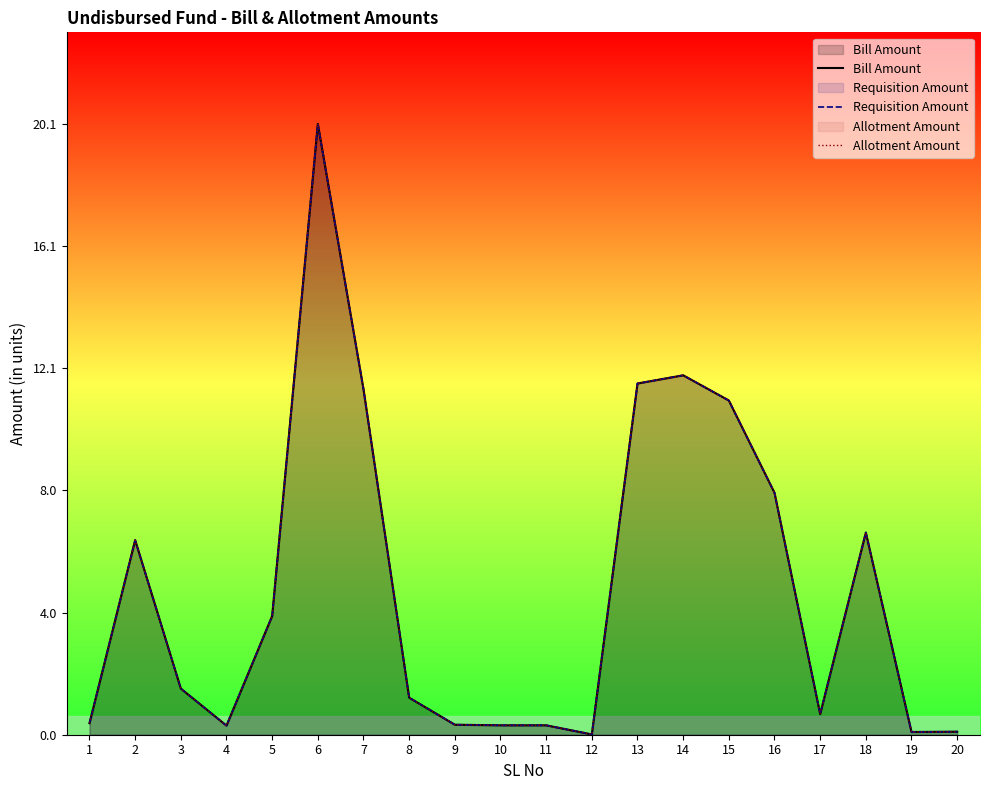

How many data points in Requisition Amount are less than 1?

9